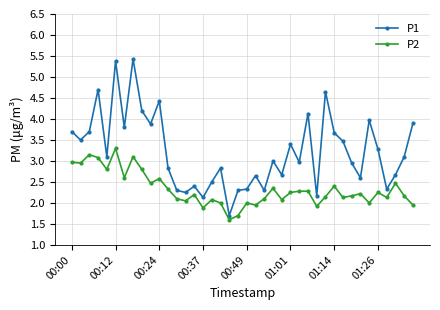

What are all the series names shown in the legend?

P1, P2